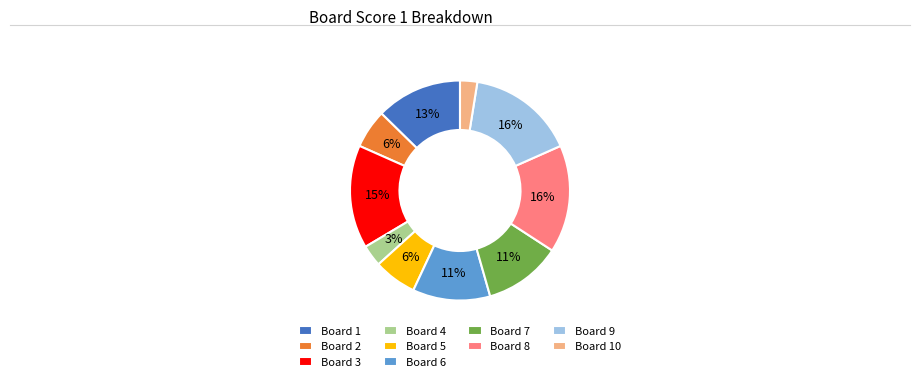

To the nearest percent, what portion does Board 9 represent?

16%